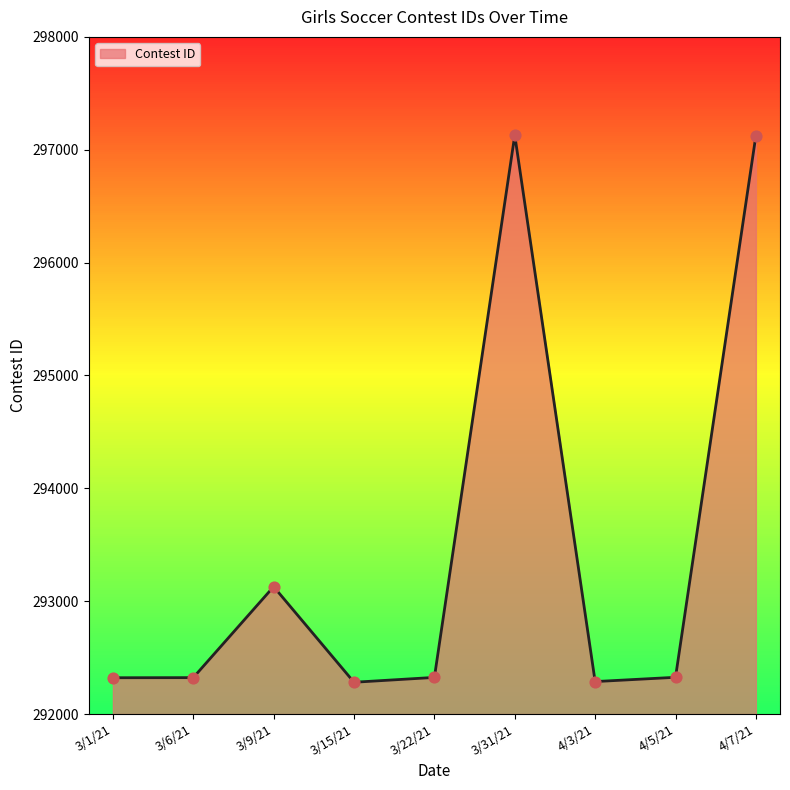

What is the change in value from 3/9/21 to 4/5/21?

-803